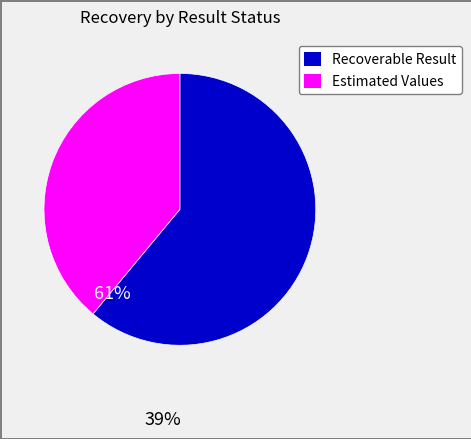

Is there a majority slice in this chart?

Yes